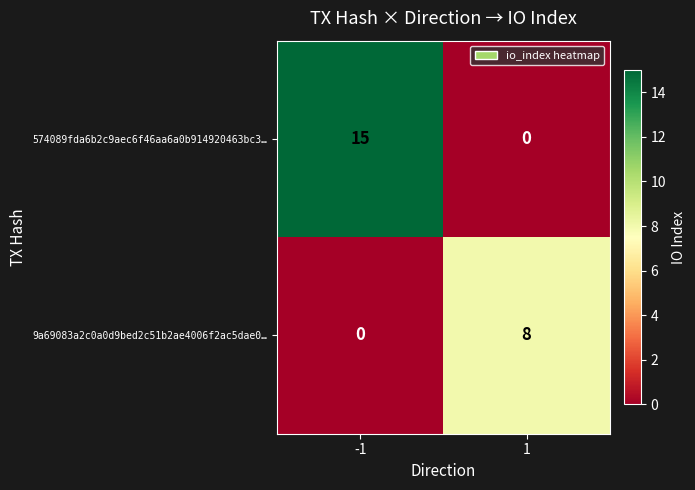

Rank the series at -1 from highest to lowest value.

574089fda6b2c9aec6f46aa6a0b914920463bc3…, 9a69083a2c0a0d9bed2c51b2ae4006f2ac5dae0…